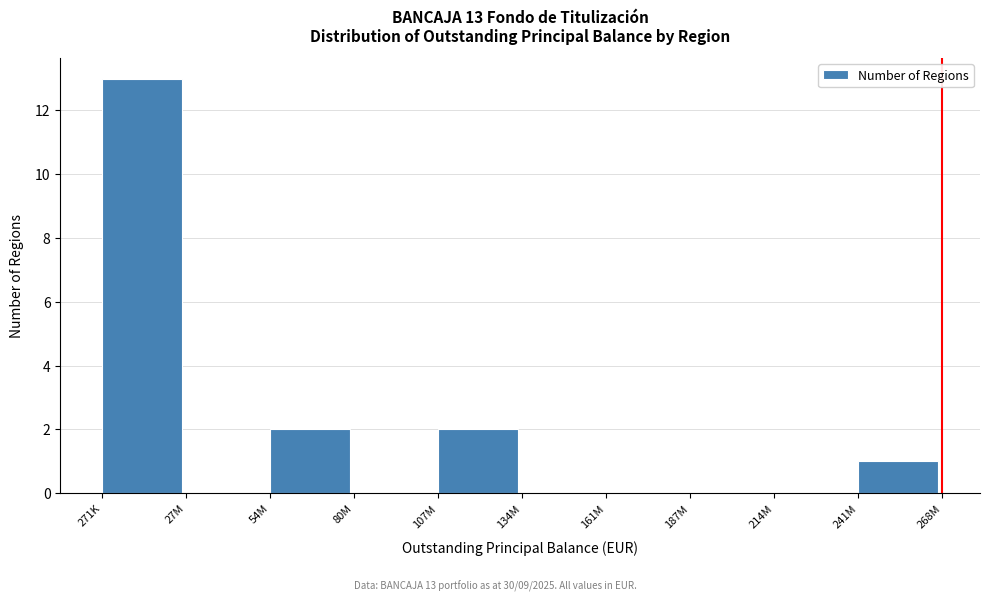

Reading left to right, extract all data points from this chart.

271K=13	27M=0	54M=2	80M=0	107M=2	134M=0	161M=0	187M=0	214M=0	241M=1